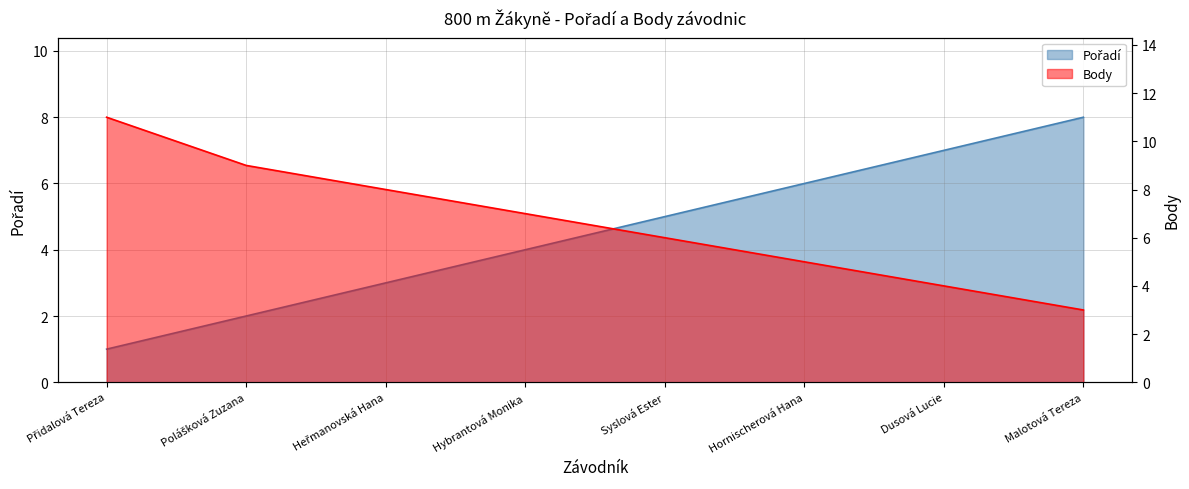

What is the difference between the maximum and minimum values in the Pořadí series?

7